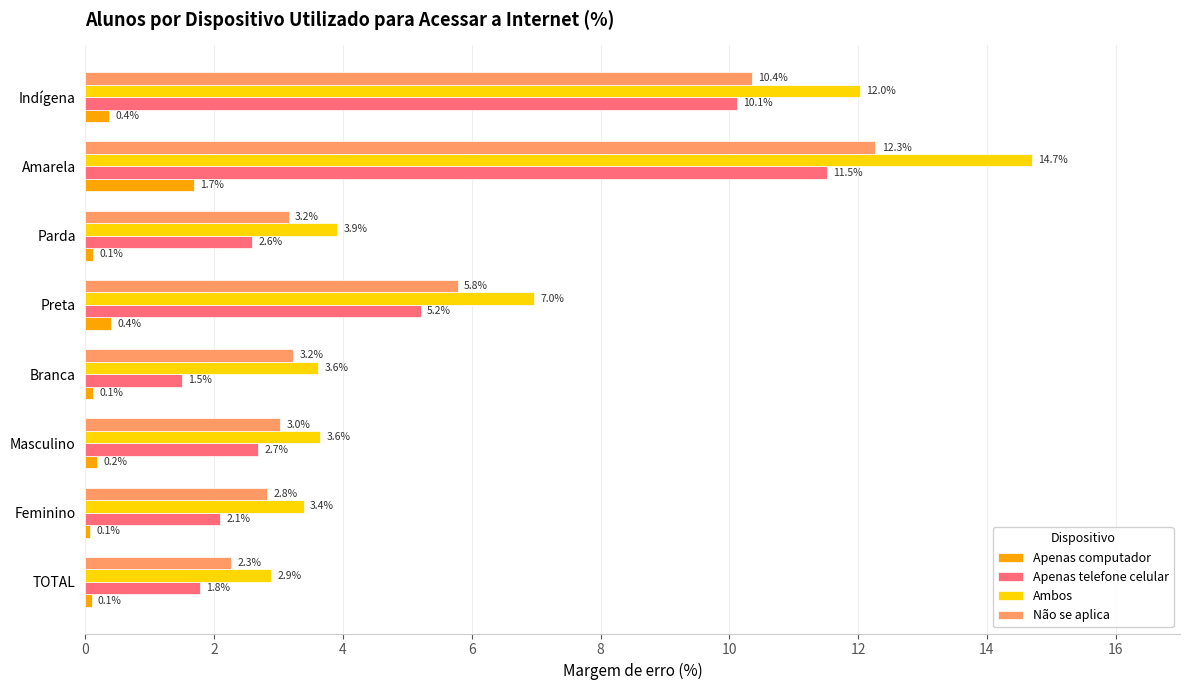

Which series has the largest range (max minus min)?

Ambos